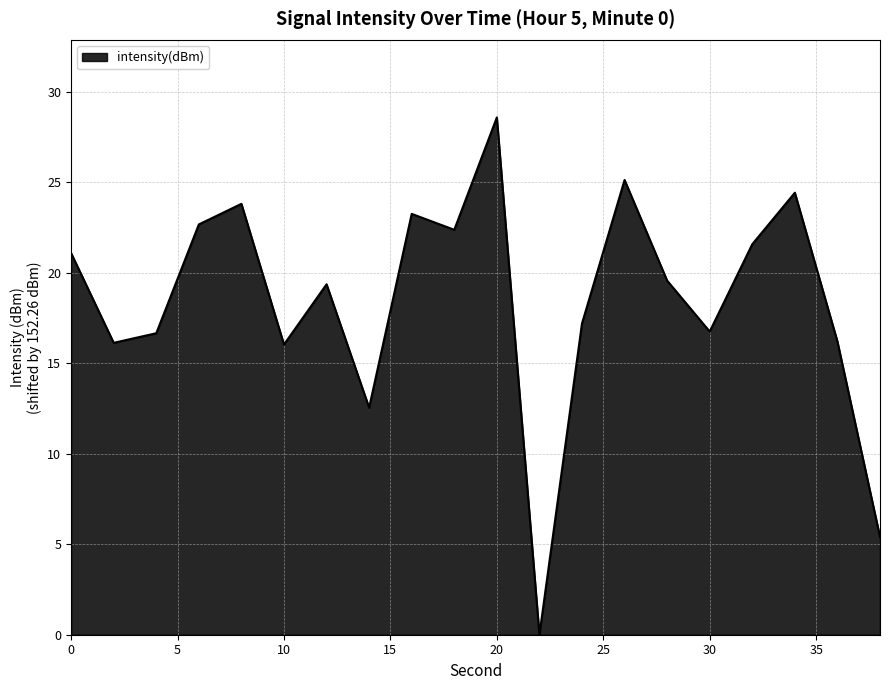

What is the maximum value shown in the chart?

28.6